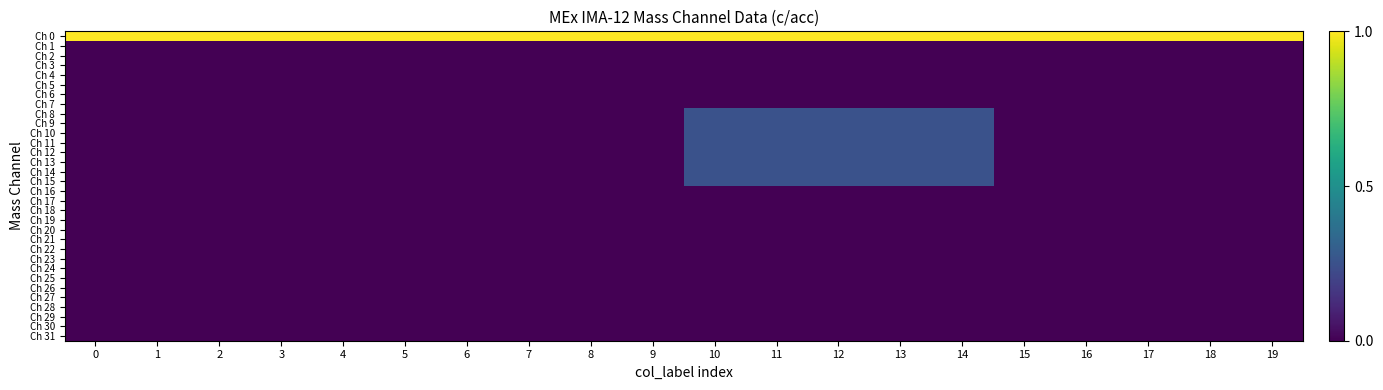

List the series in order of their peak value, highest first.

Ch 0, Ch 8, Ch 9, Ch 10, Ch 11, Ch 12, Ch 13, Ch 14, Ch 15, Ch 1, Ch 2, Ch 3, Ch 4, Ch 5, Ch 6, Ch 7, Ch 16, Ch 17, Ch 18, Ch 19, Ch 20, Ch 21, Ch 22, Ch 23, Ch 24, Ch 25, Ch 26, Ch 27, Ch 28, Ch 29, Ch 30, Ch 31